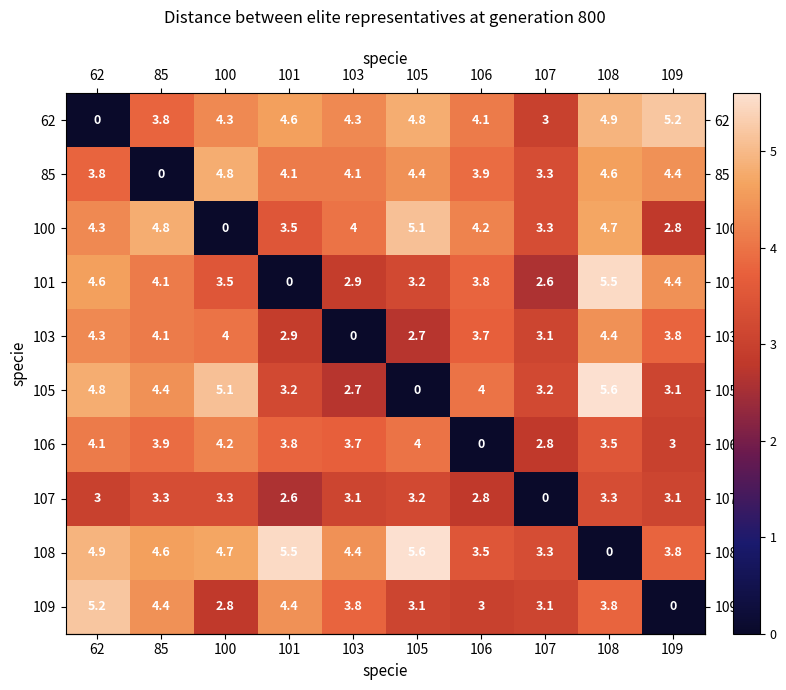

At 106, list the series in order from largest to smallest.

100, 62, 105, 85, 101, 103, 108, 109, 107, 106